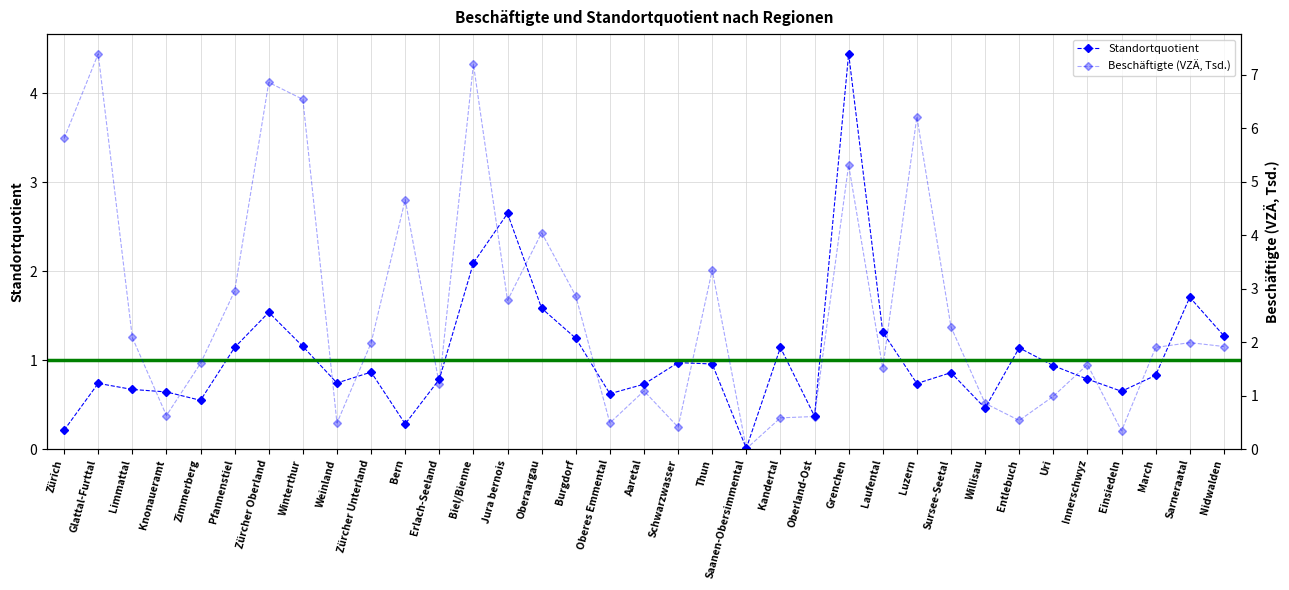

How many values in the Beschäftigte (VZÄ, Tsd.) series are below 1?

11